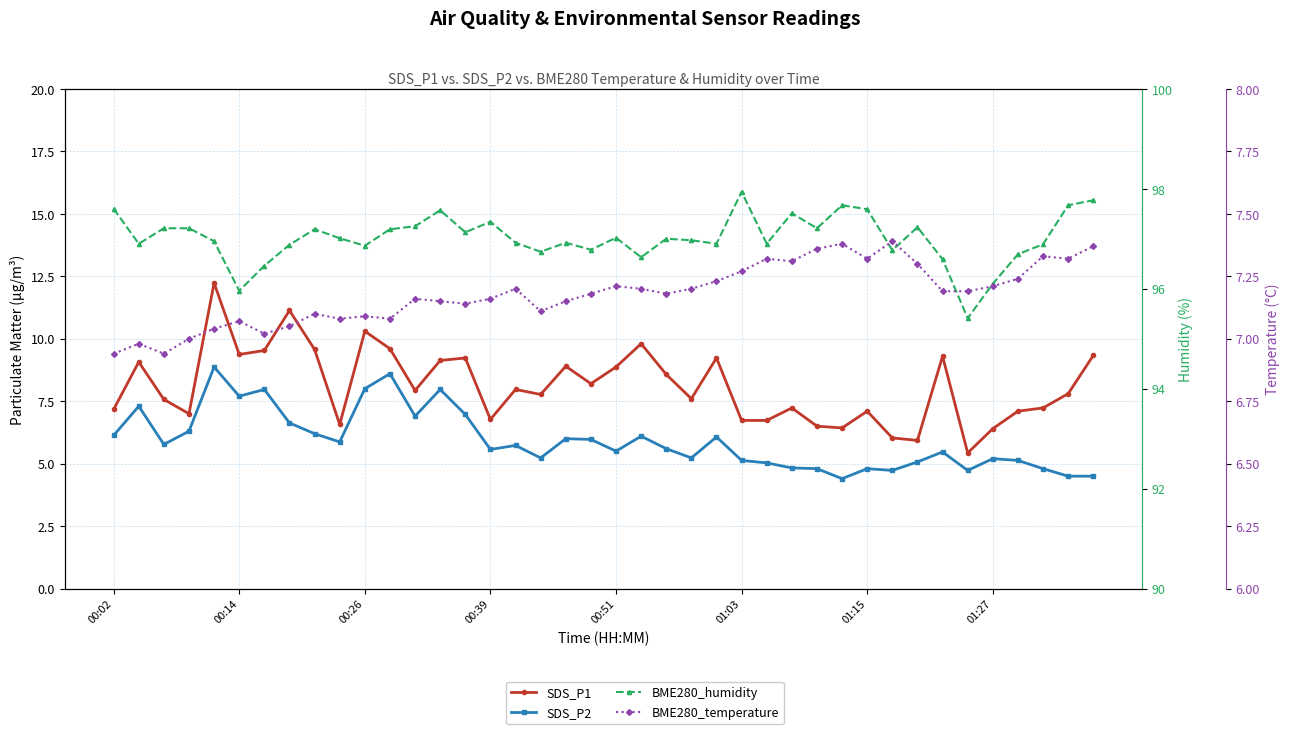

Between 8 and 39, which series saw the biggest shift?

SDS_P2